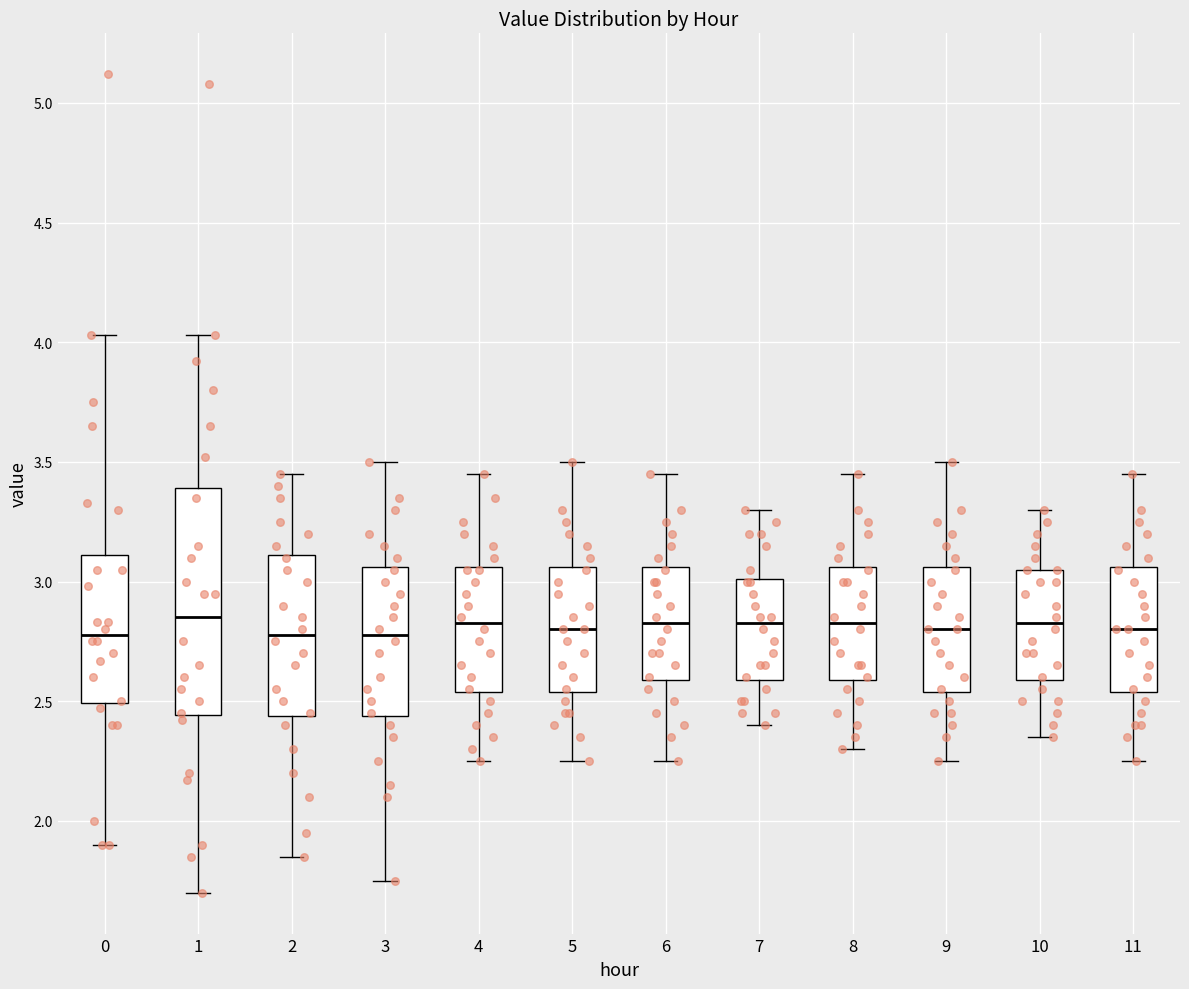

Which box is the tallest, from its lower edge to its upper edge?

1